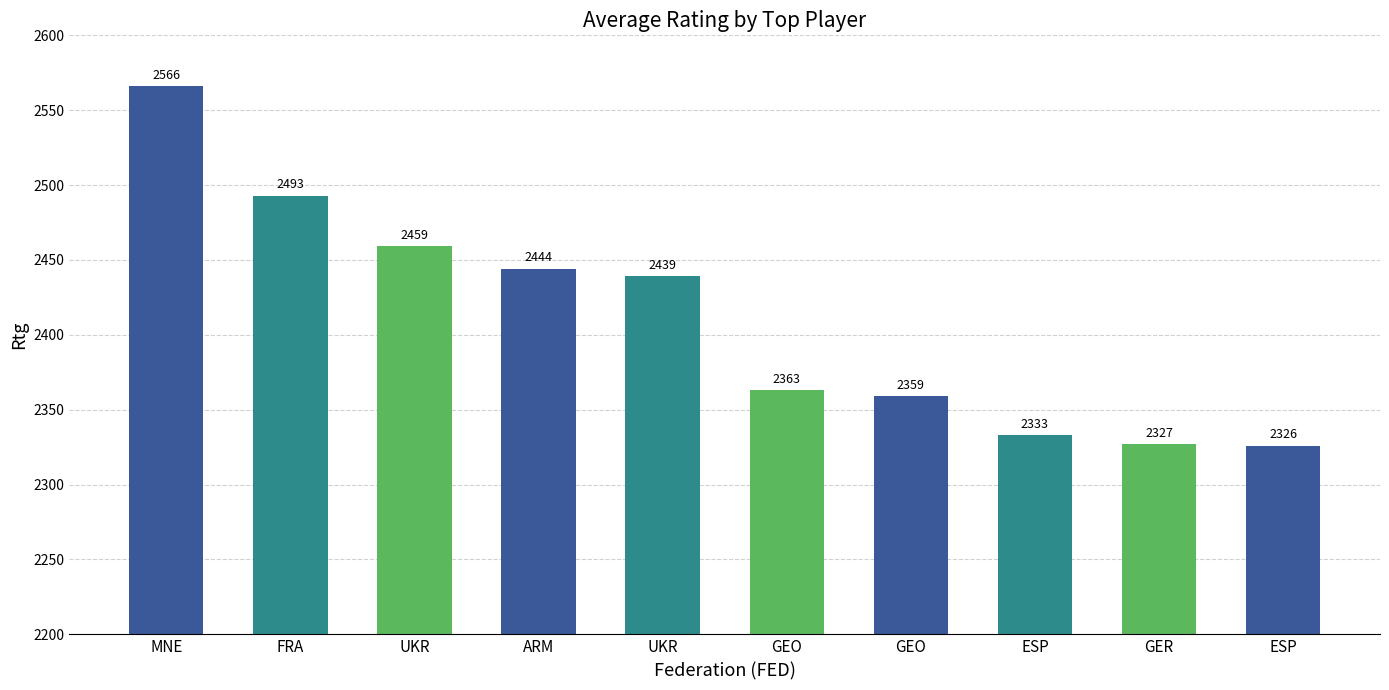

The chart shows a value of 2444 at ARM. True or false?

True